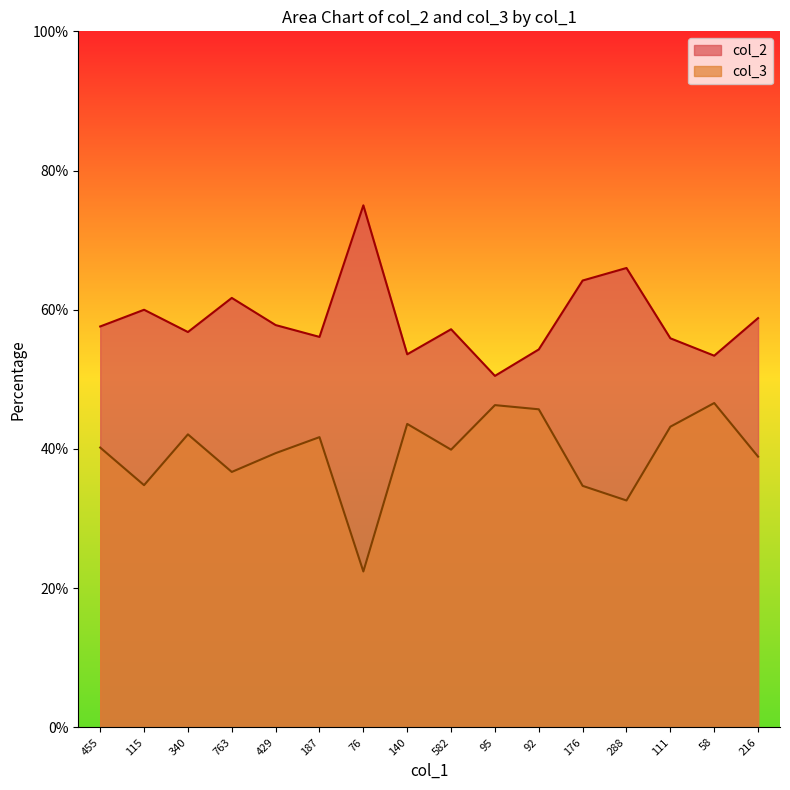

In col_2, how many points are lower than both neighbors (excluding endpoints)?

5